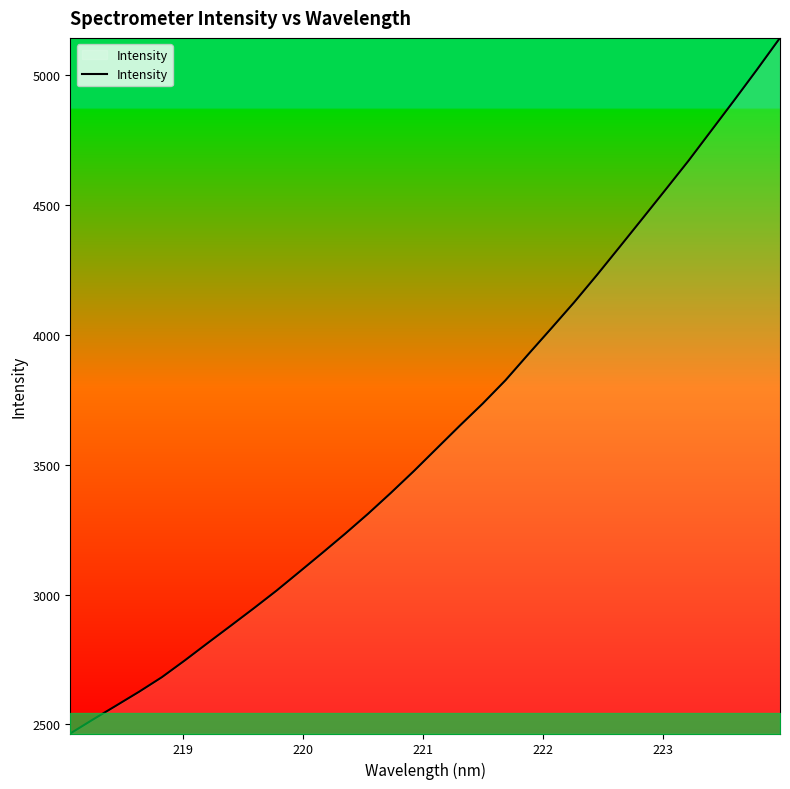

Reading right to left, what are all the values shown in this chart?

5144.7	5023.2	4904.6	4788.0	4671.5	4560.4	4450.2	4340.5	4231.5	4126.0	4025.5	3926.2	3825.7	3735.4	3650.4	3563.4	3476.1	3392.5	3311.6	3234.8	3160.7	3087.7	3015.3	2946.7	2880.0	2813.6	2746.7	2682.1	2625.7	2572.3	2519.4	2465.0